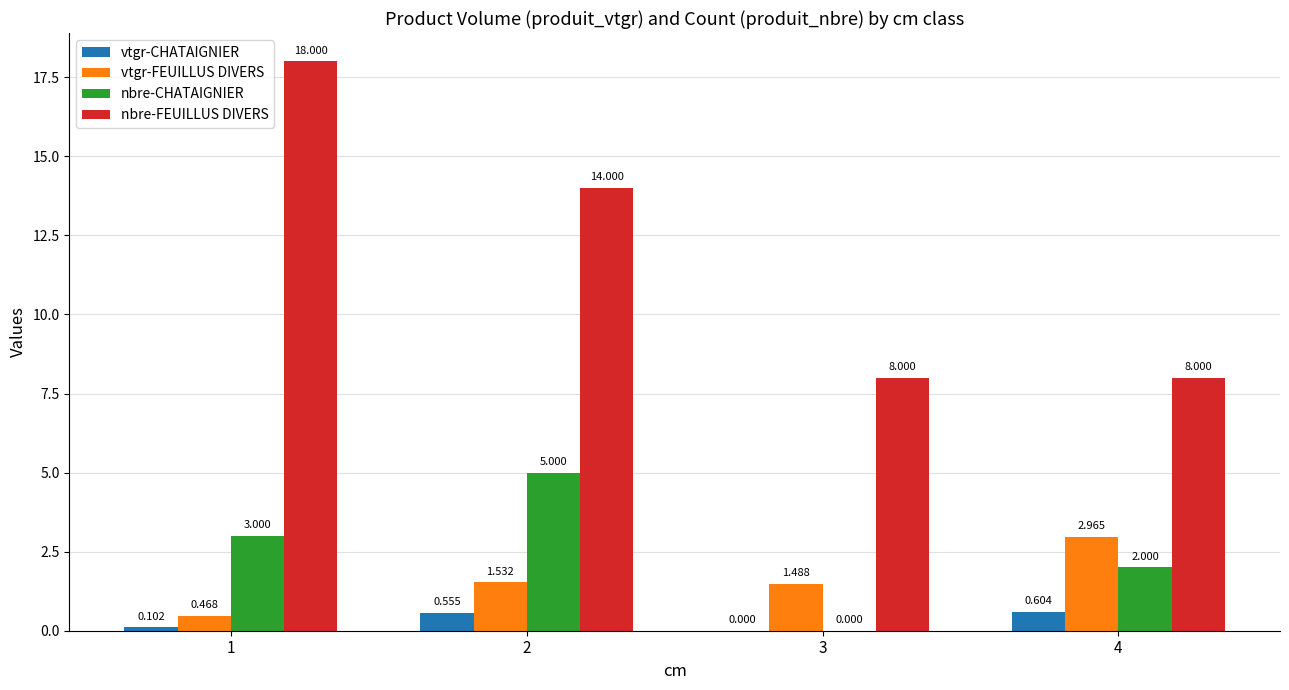

What is the sum of all nbre-FEUILLUS DIVERS values?

48.0